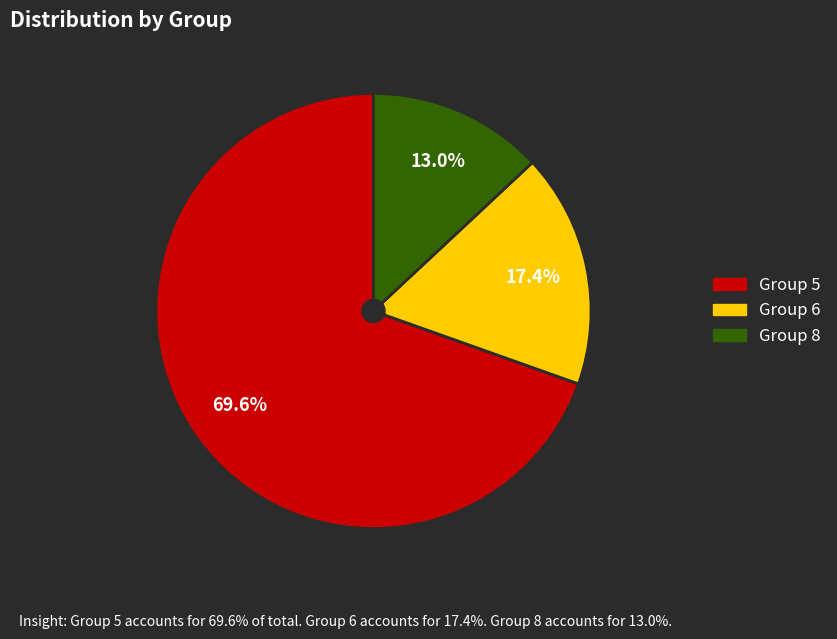

Is there any slice that represents more than half of the pie?

Yes